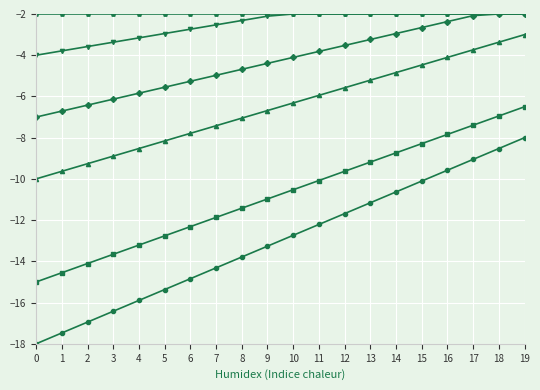

What is the total value across all series at 11?

-36.1